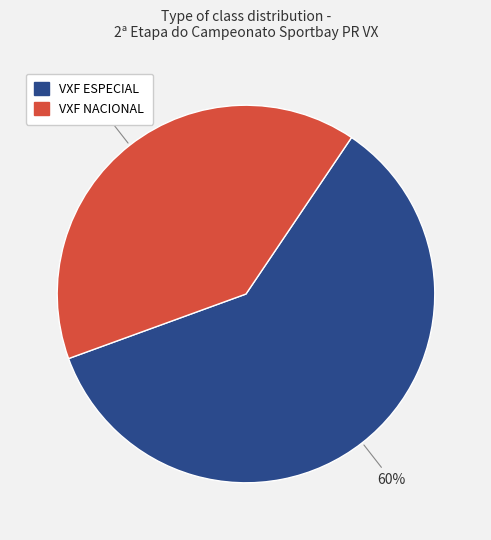

Which category accounts for the majority?

VXF ESPECIAL